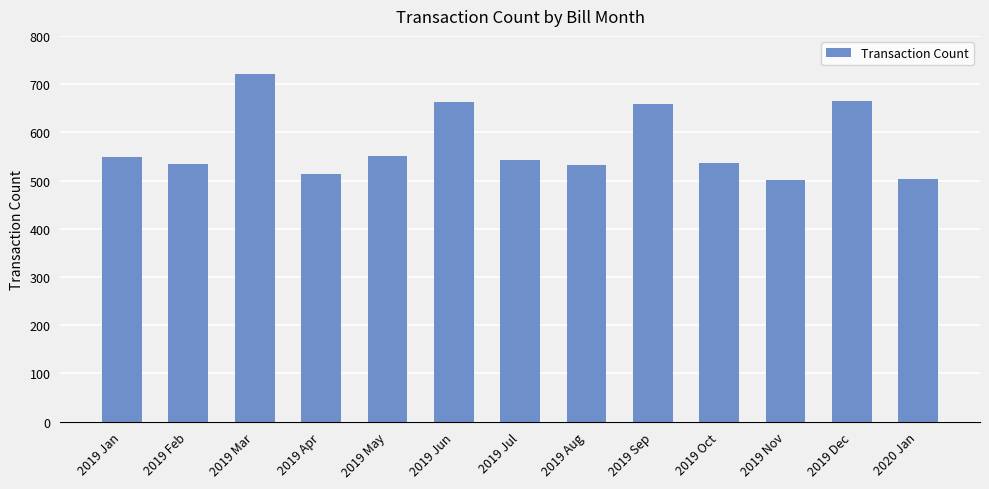

The chart shows a value of 662 at 2019 Jun. True or false?

True